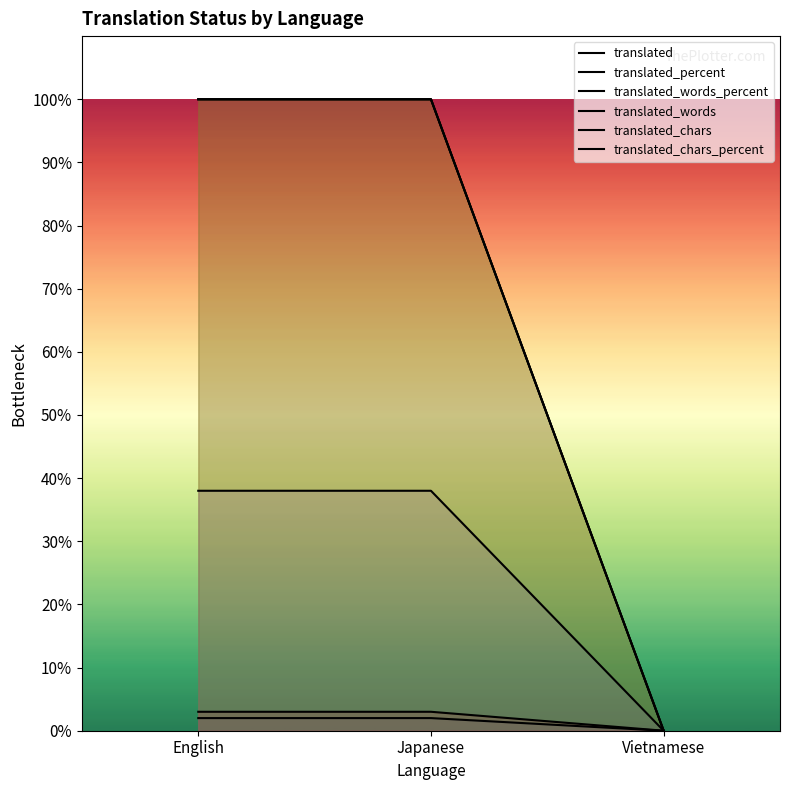

At which category does the chart reach its minimum across all series?

Vietnamese